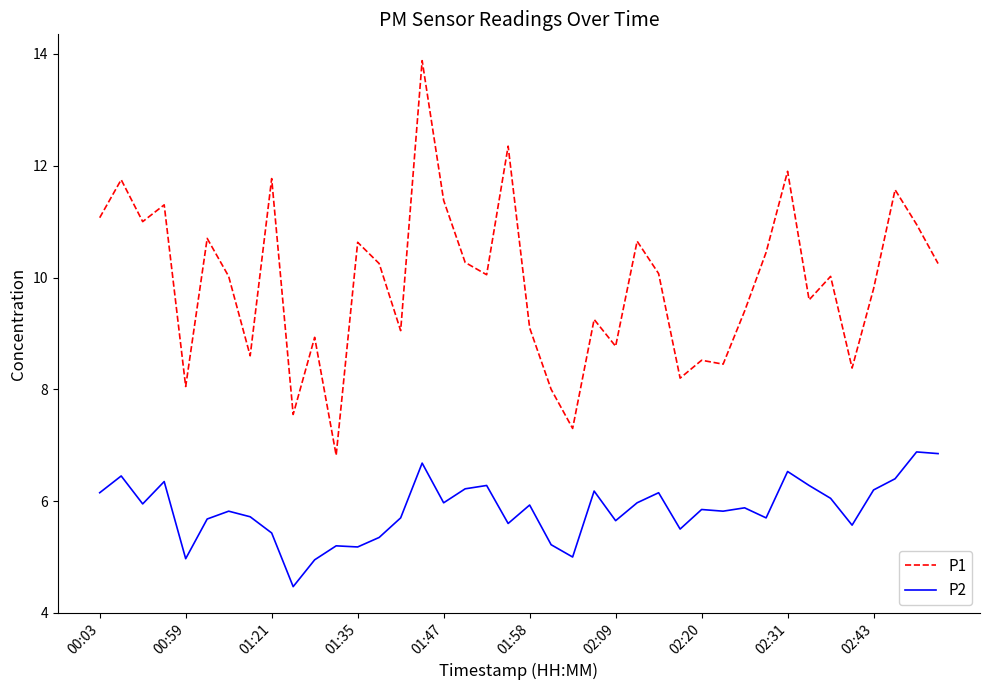

True or false: P1 and P2 cross at least once.

False